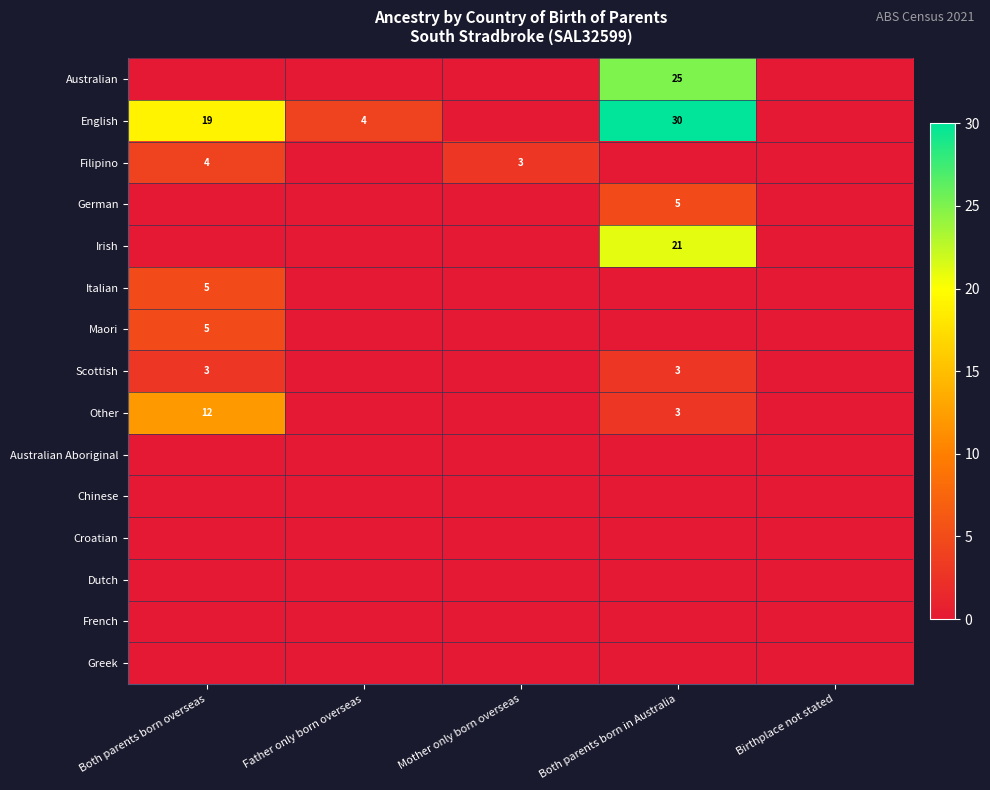

At which category is the sum across all series the highest?

Both parents born in Australia